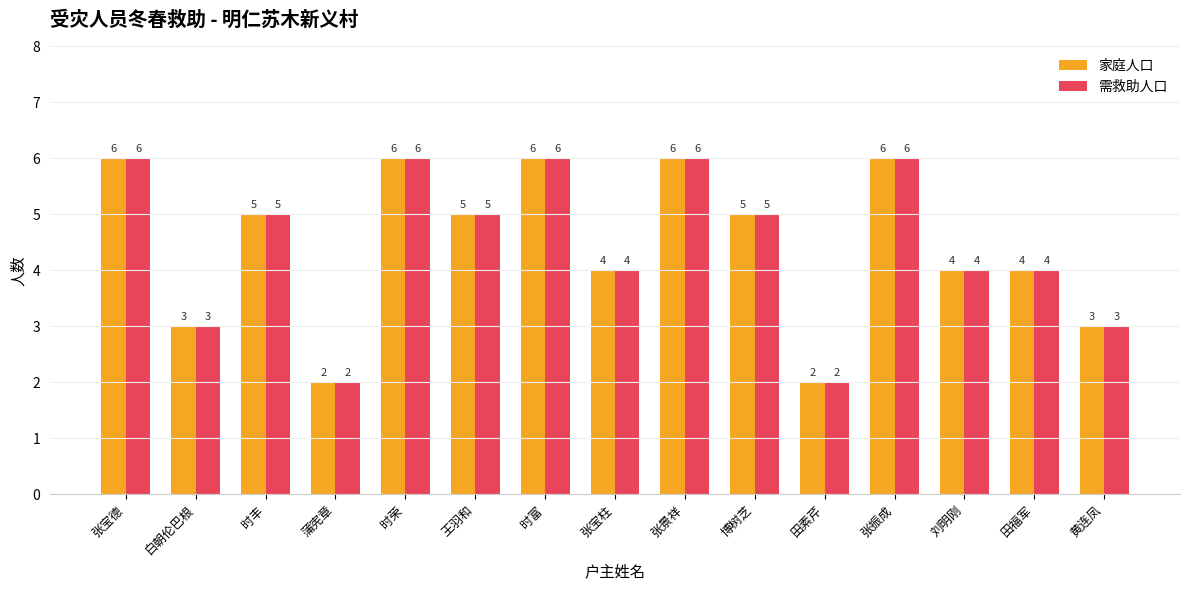

What is the label of the 6th bar from the right?

博树芝